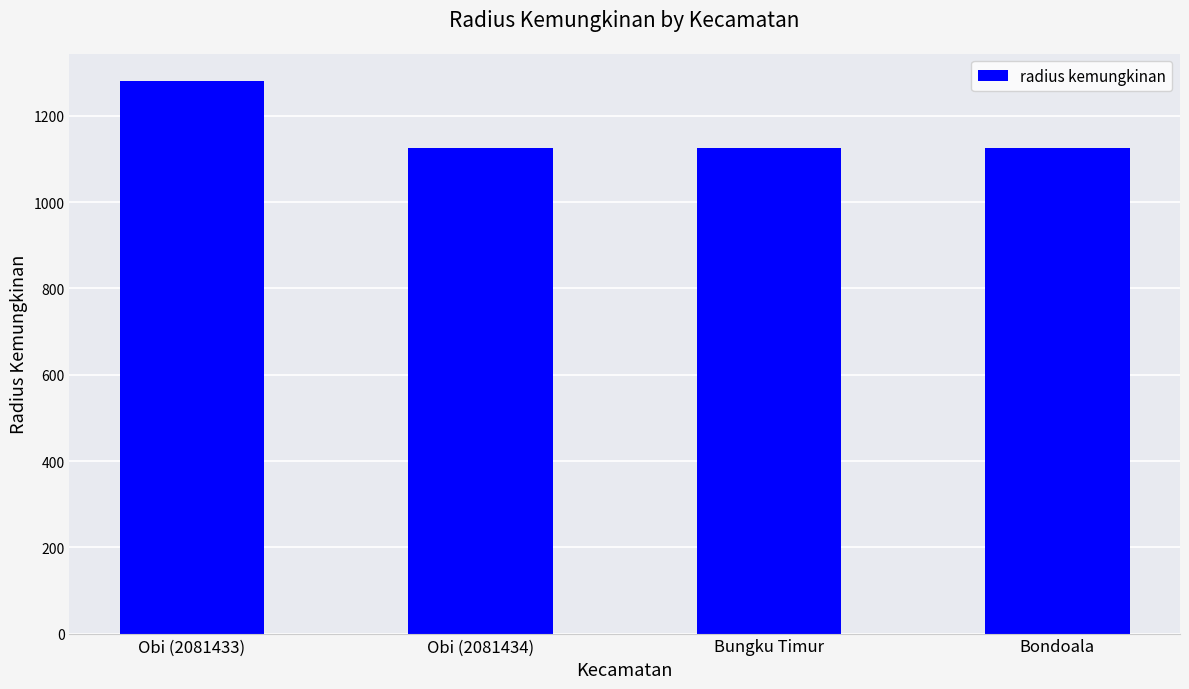

Does the chart contain stacked bars?

No